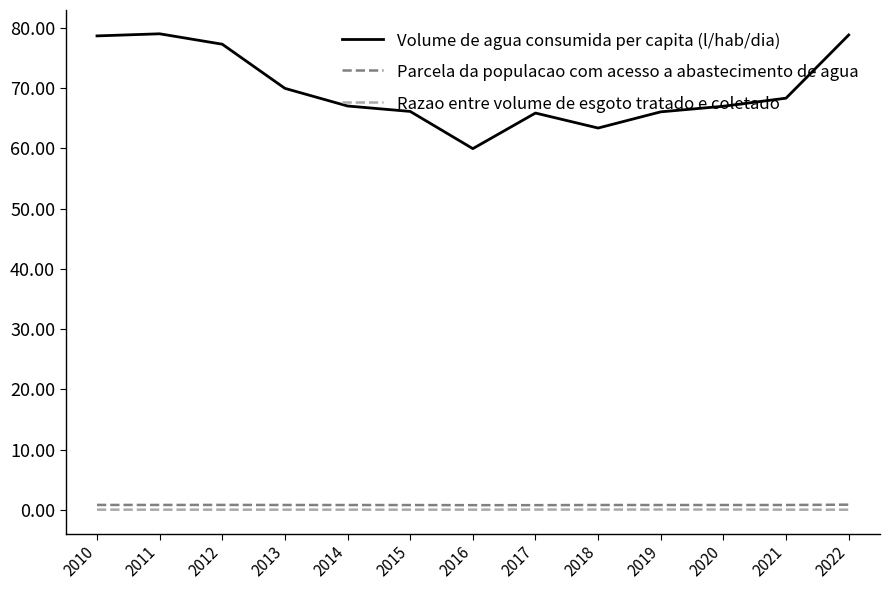

True or false: Parcela da populacao com acesso a abastecimento de agua and Razao entre volume de esgoto tratado e coletado intersect in this chart.

False